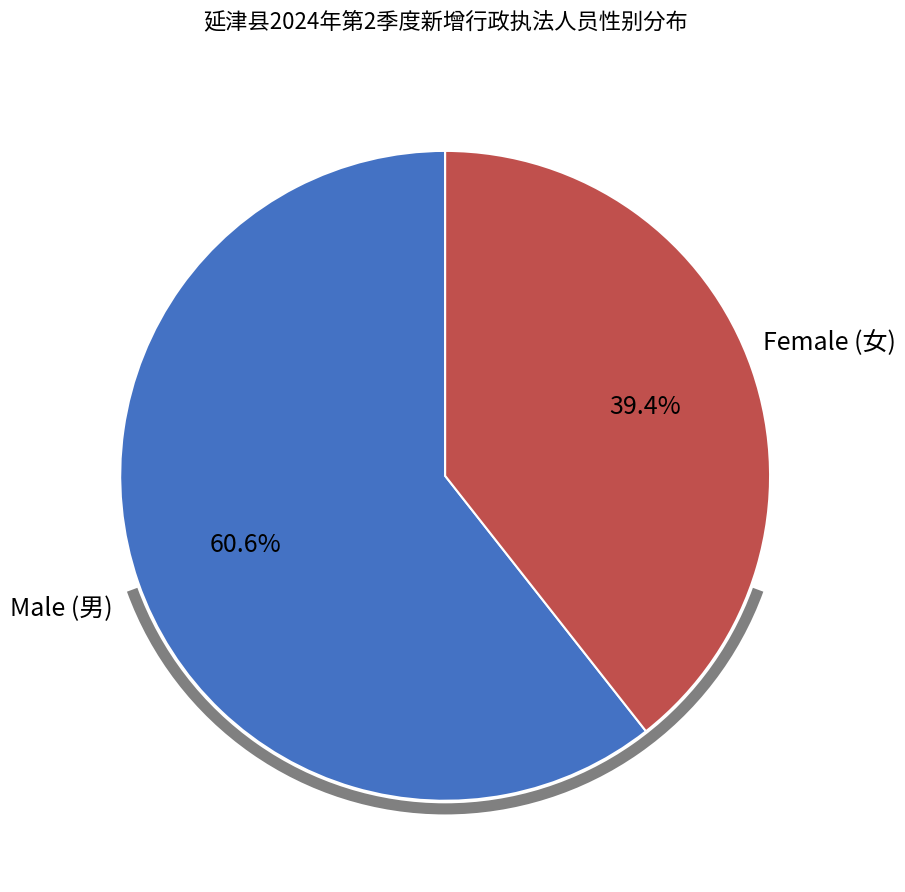

How many slices are in this pie chart?

2